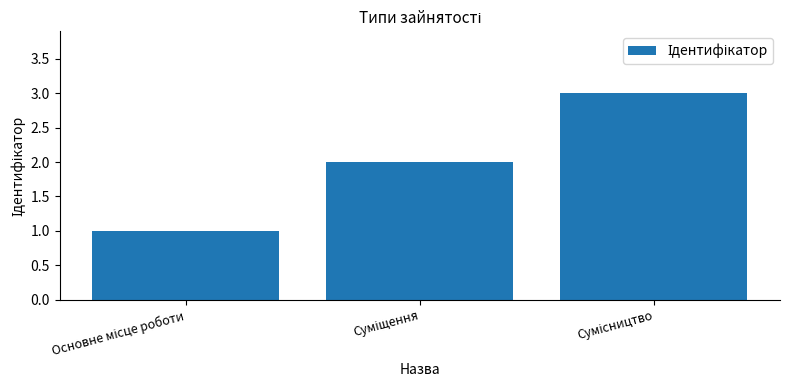

What is the greatest value displayed?

3